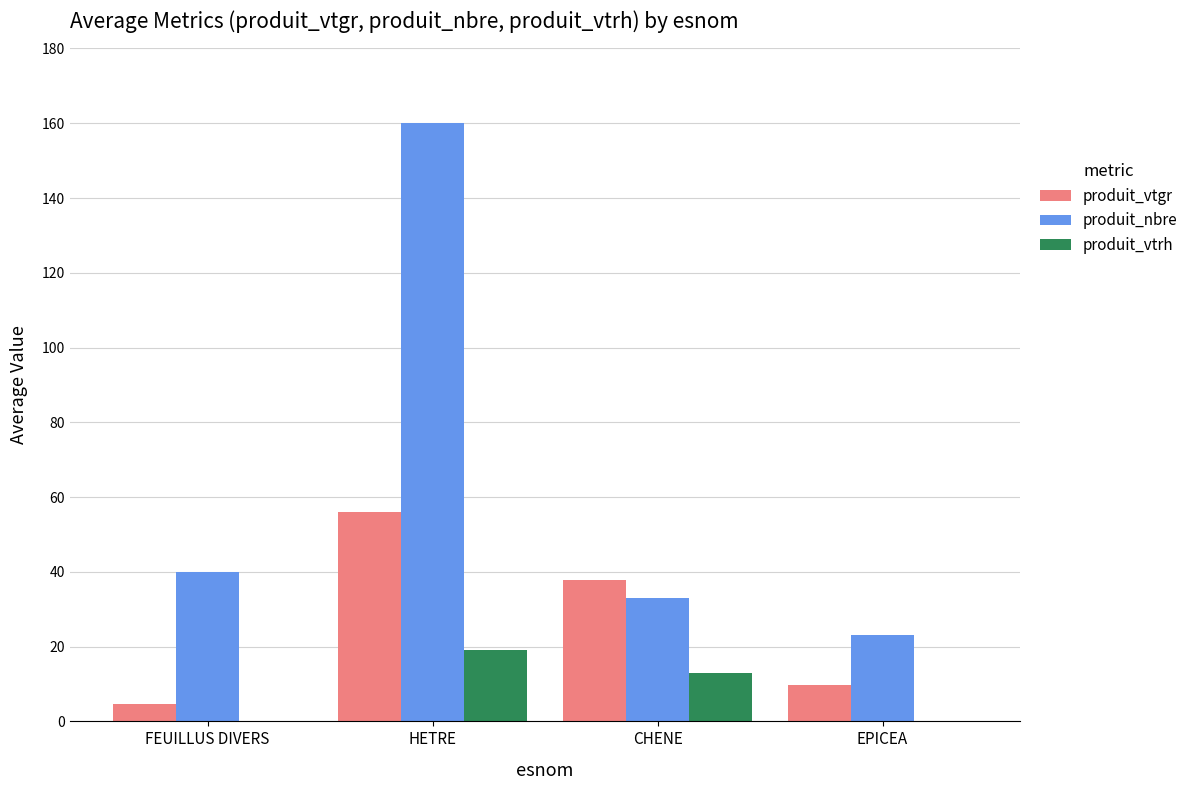

What is the sum of all produit_vtrh values?

32.0